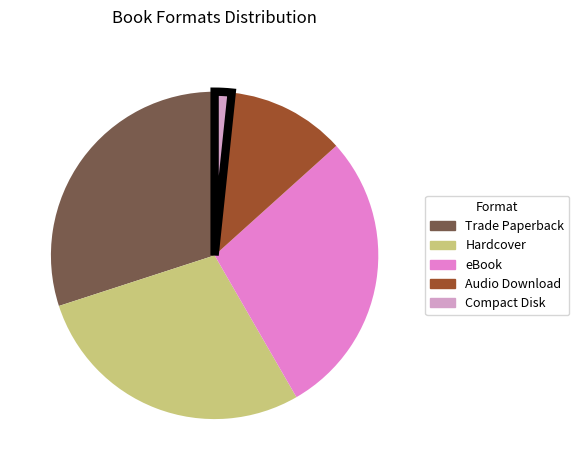

Which has a higher value, Compact Disk or eBook?

eBook